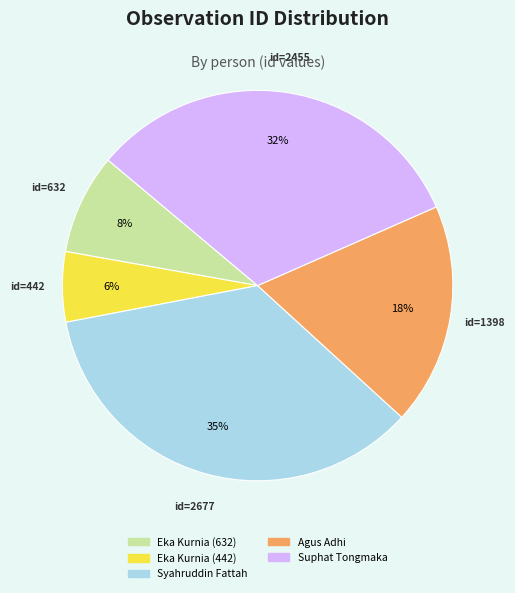

Rank the categories by value from lowest to highest.

Eka Kurnia (442), Eka Kurnia (632), Agus Adhi, Suphat Tongmaka, Syahruddin Fattah